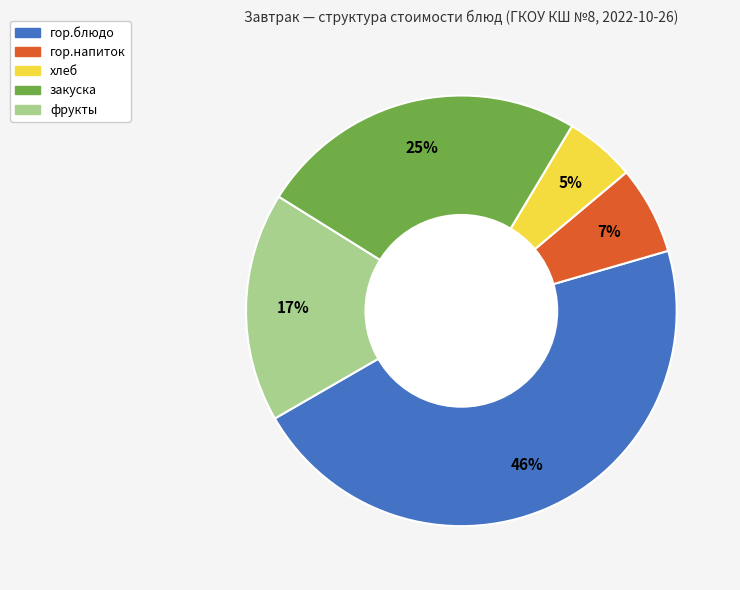

Does any single category account for the majority?

No